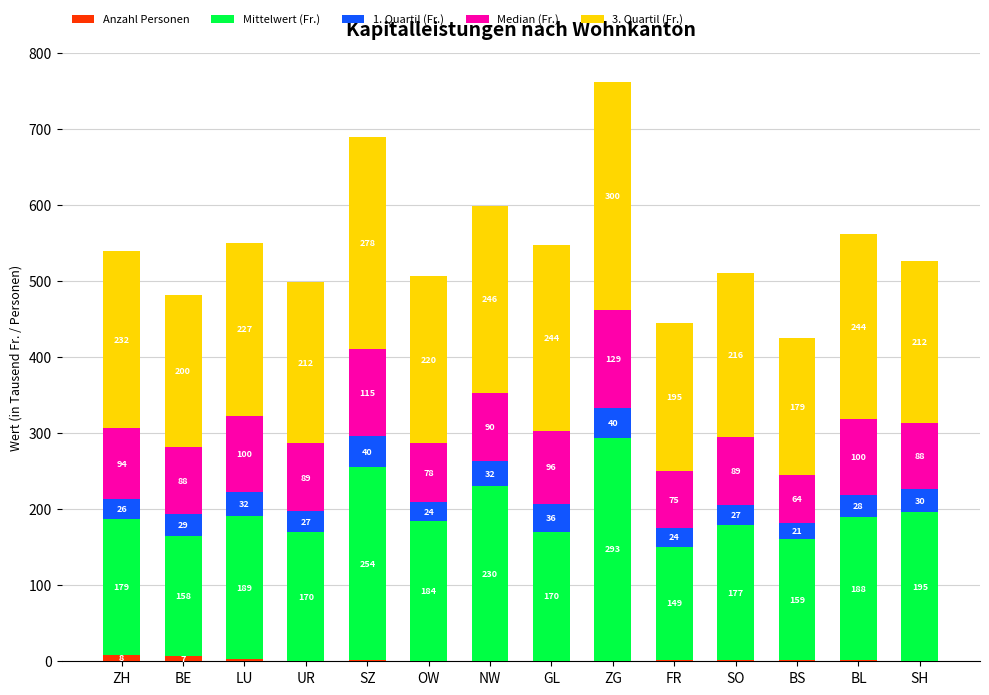

Which category has the highest value in the Anzahl Personen series?

ZH